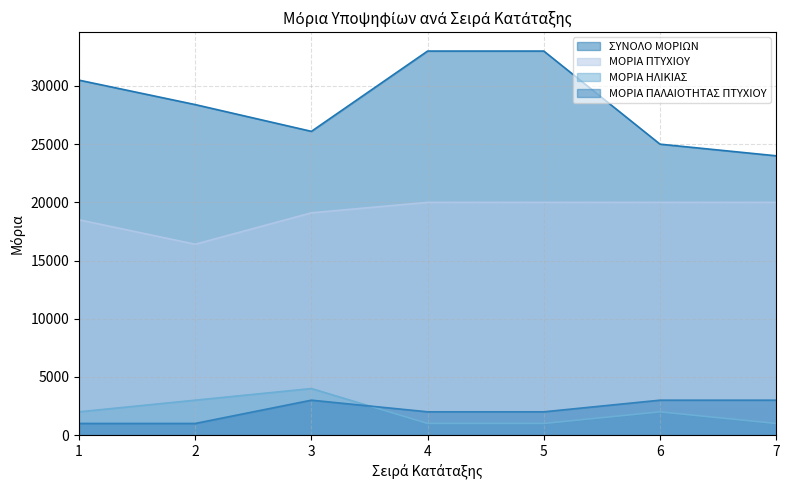

Which series has the widest spread of values?

ΣΥΝΟΛΟ ΜΟΡΙΩΝ